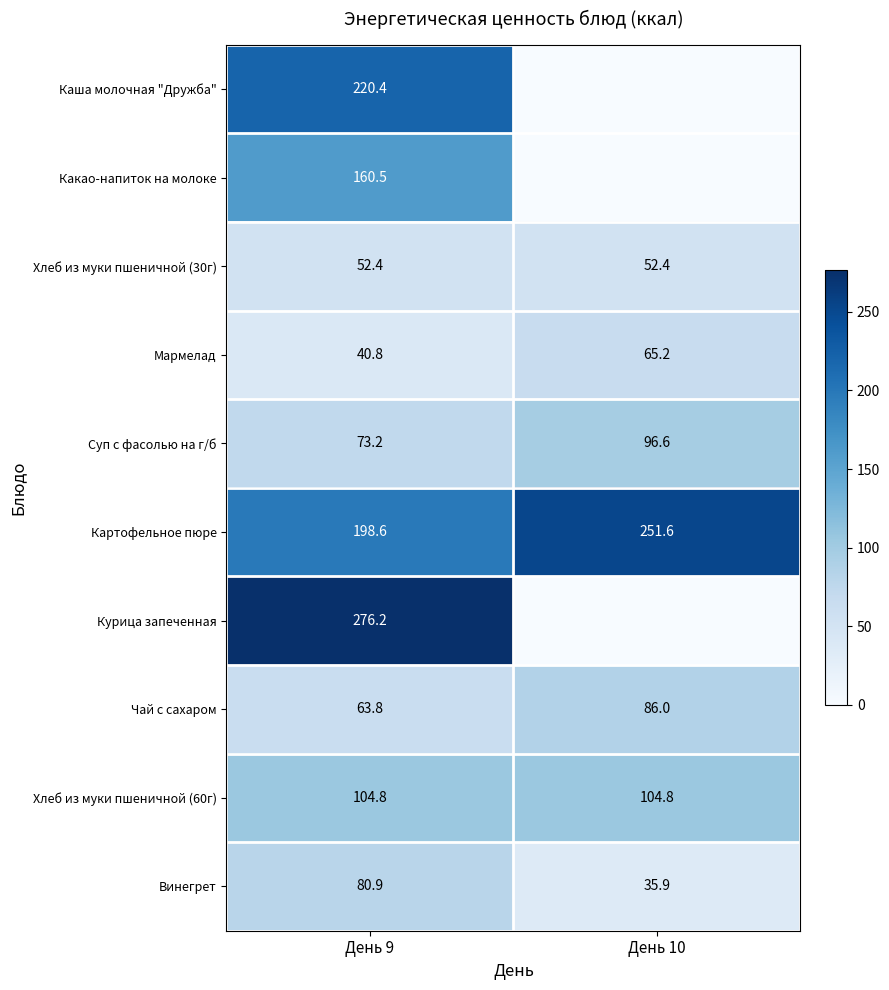

What is the spread (max minus min) of values at День 9?

235.4